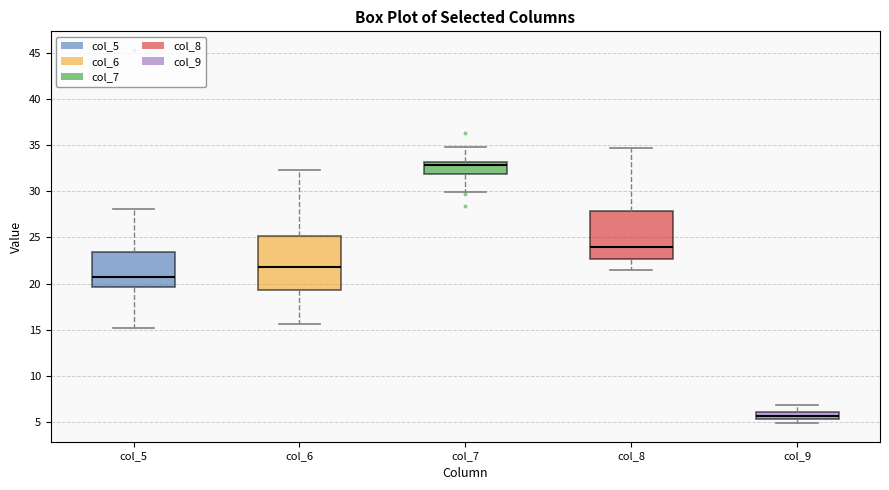

Which box's median line is the lowest?

col_9